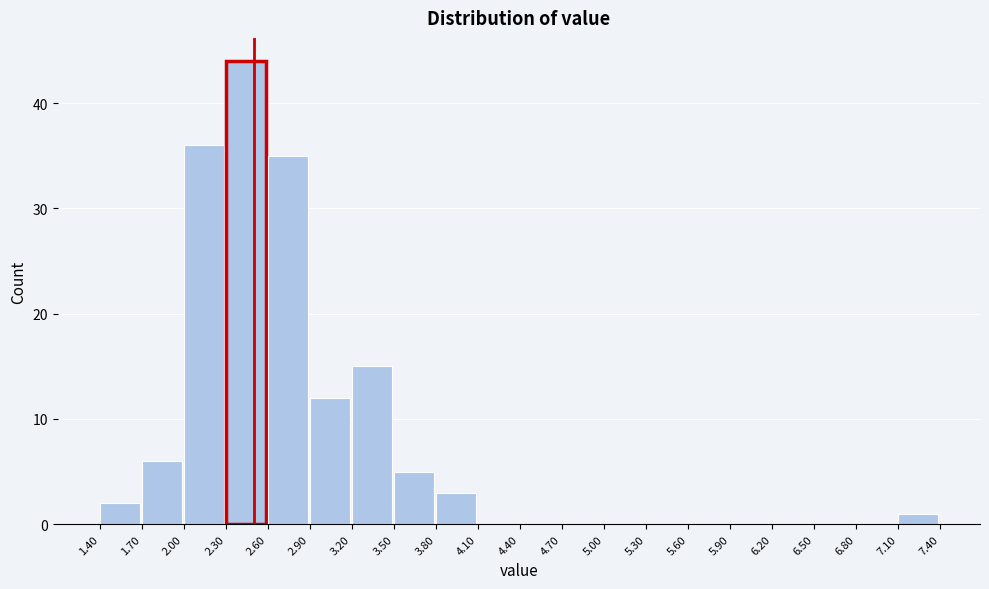

Reading left to right, list every bar in this chart as the range it spans on the x-axis followed by its height. The values are not printed on the chart, so give them approximately, as read against the axis.

1.40 to 1.70: 2
1.70 to 2.00: 6
2.00 to 2.30: 36
2.30 to 2.60: 44
2.60 to 2.90: 35
2.90 to 3.20: 12
3.20 to 3.50: 15
3.50 to 3.80: 5
3.80 to 4.10: 3
4.10 to 4.40: 0
4.40 to 4.70: 0
4.70 to 5.00: 0
5.00 to 5.30: 0
5.30 to 5.60: 0
5.60 to 5.90: 0
5.90 to 6.20: 0
6.20 to 6.50: 0
6.50 to 6.80: 0
6.80 to 7.10: 0
7.10 to 7.40: 1